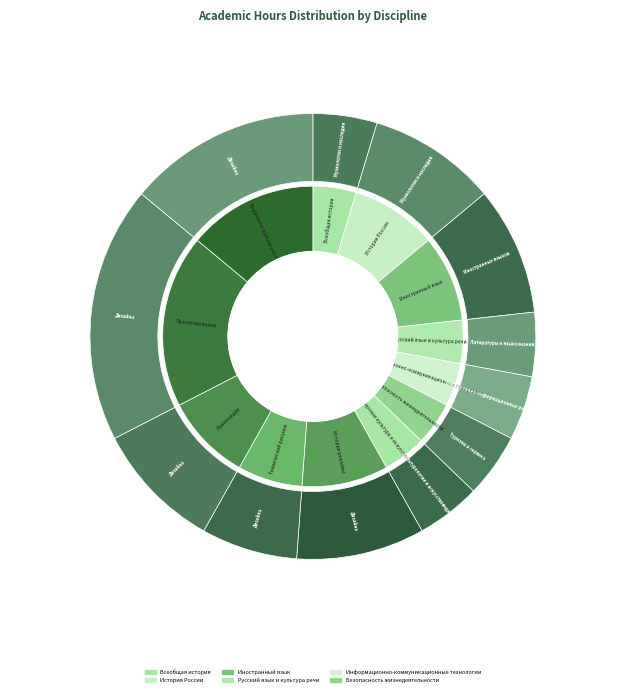

What is the largest slice in the pie chart?

Проектирование